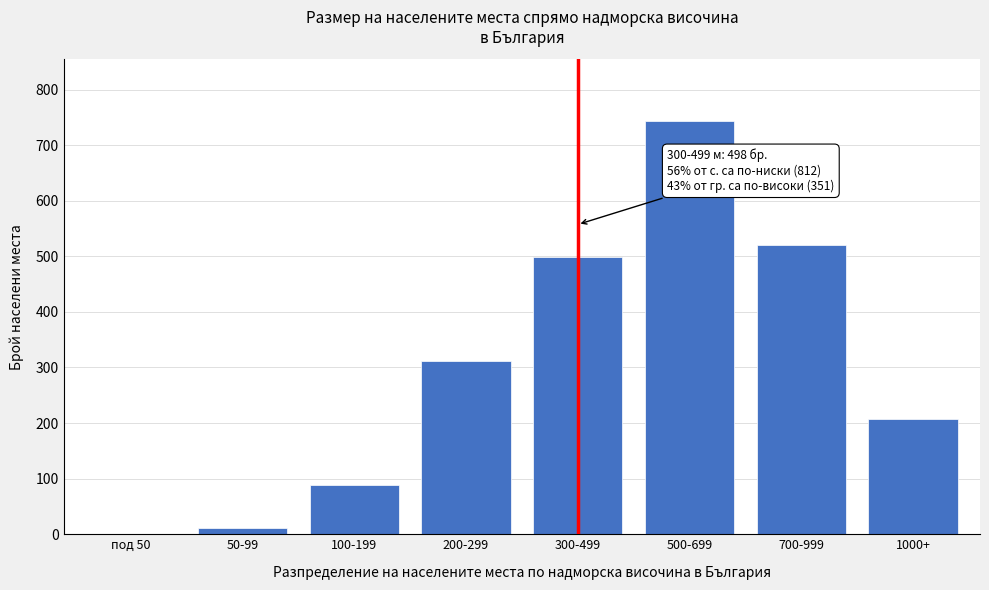

Reading left to right, extract all data points from this chart.

под 50=0	50-99=12	100-199=89	200-299=312	300-499=498	500-699=743	700-999=521	1000+=208